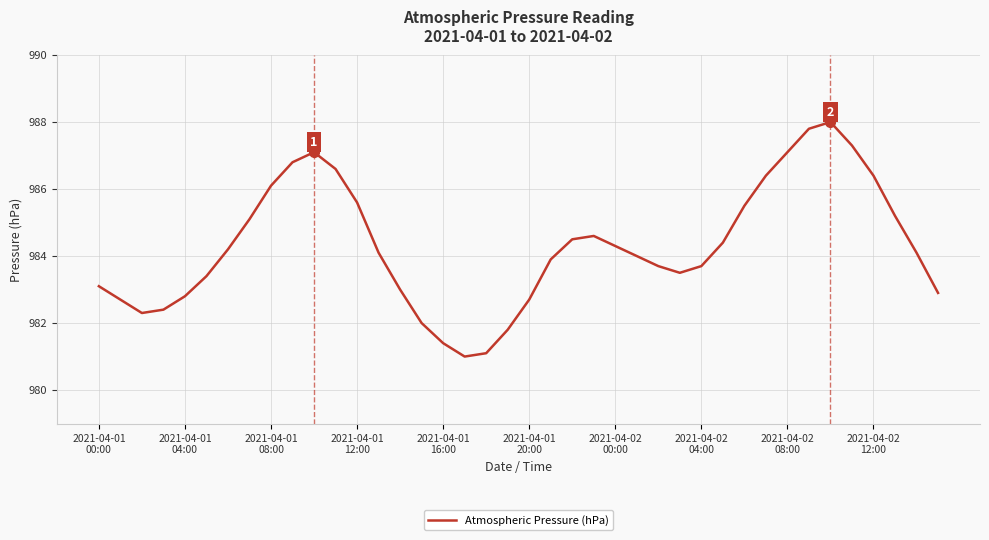

Reading right to left, list all the values displayed in this chart.

982.9	984.1	985.2	986.4	987.3	988.0	987.8	987.1	986.4	985.5	984.4	983.7	983.5	983.7	984.0	984.3	984.6	984.5	983.9	982.7	981.8	981.1	981.0	981.4	982.0	983.0	984.1	985.6	986.6	987.1	986.8	986.1	985.1	984.2	983.4	982.8	982.4	982.3	982.7	983.1